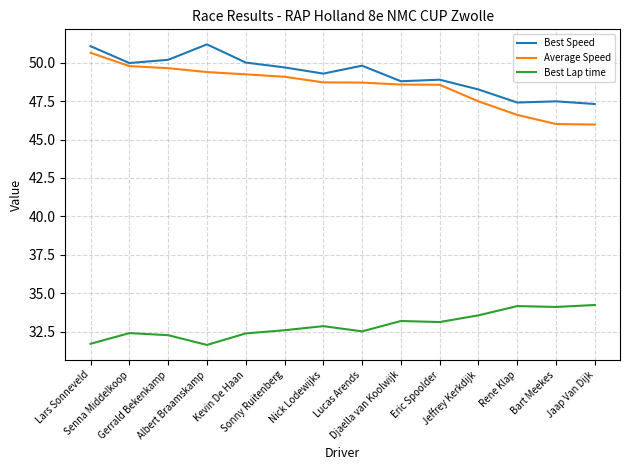

What is the total value across all series at Eric Spoolder?

130.6